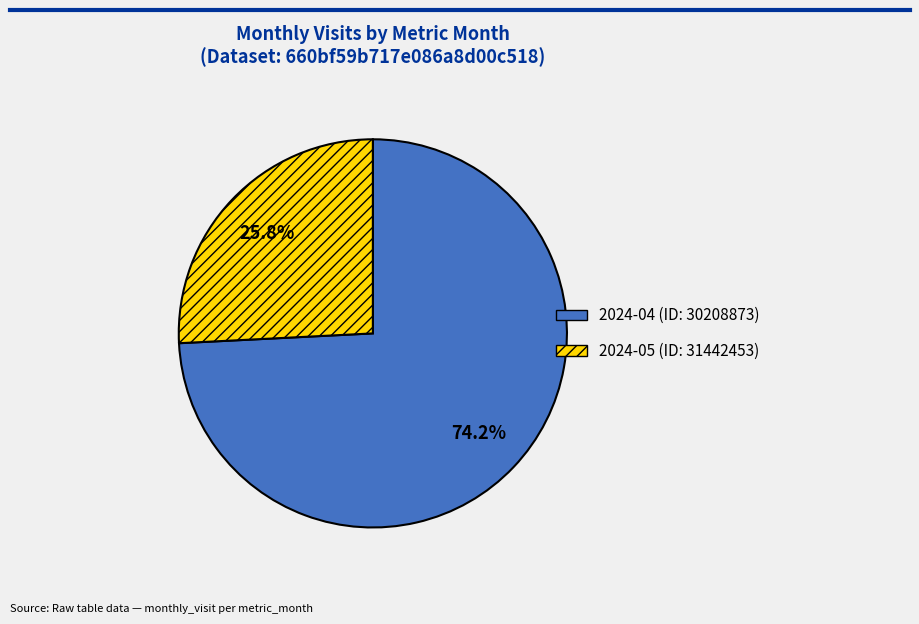

Does 2024-05 (ID: 31442453) account for over 50% of the chart?

No